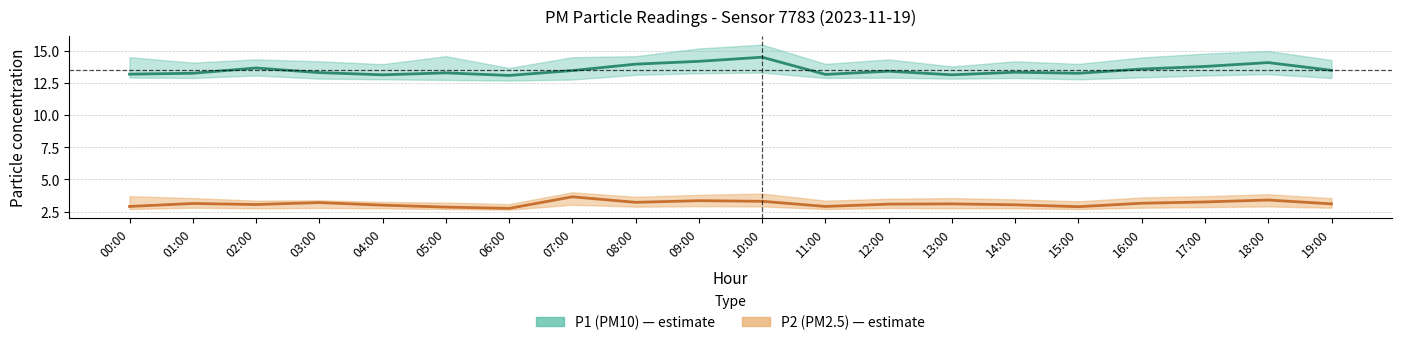

Which label corresponds to the largest value in the chart?

10:00